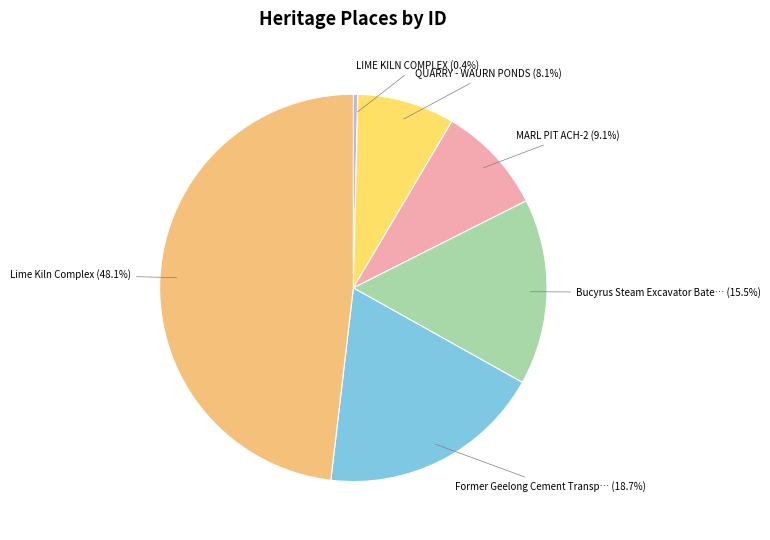

Does Lime Kiln Complex account for over 50% of the chart?

No